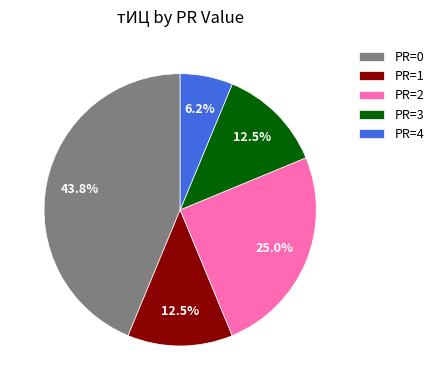

Which has a higher value, PR=2 or PR=1?

PR=2